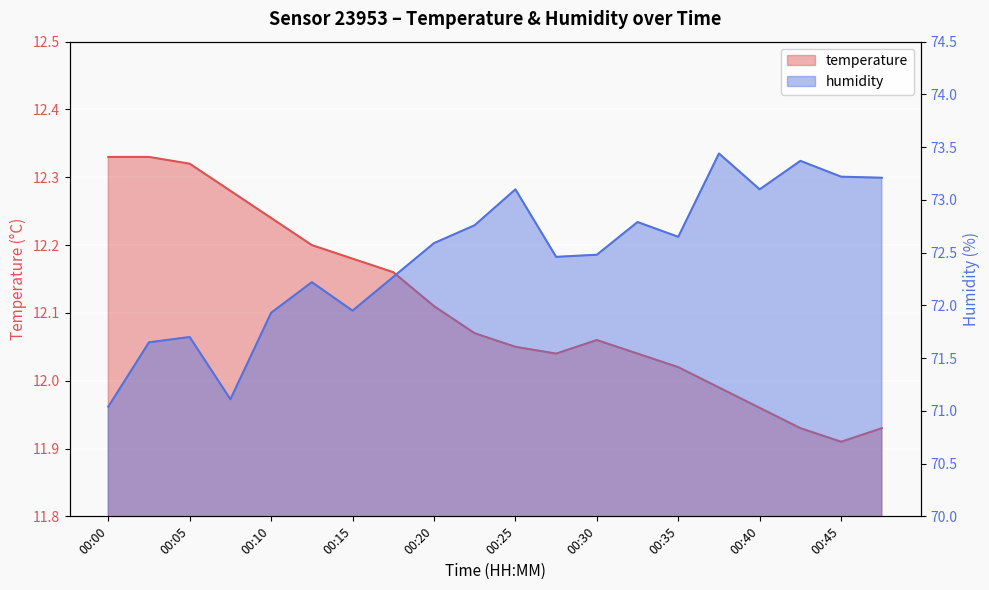

What are all the series names shown in the legend?

temperature, humidity